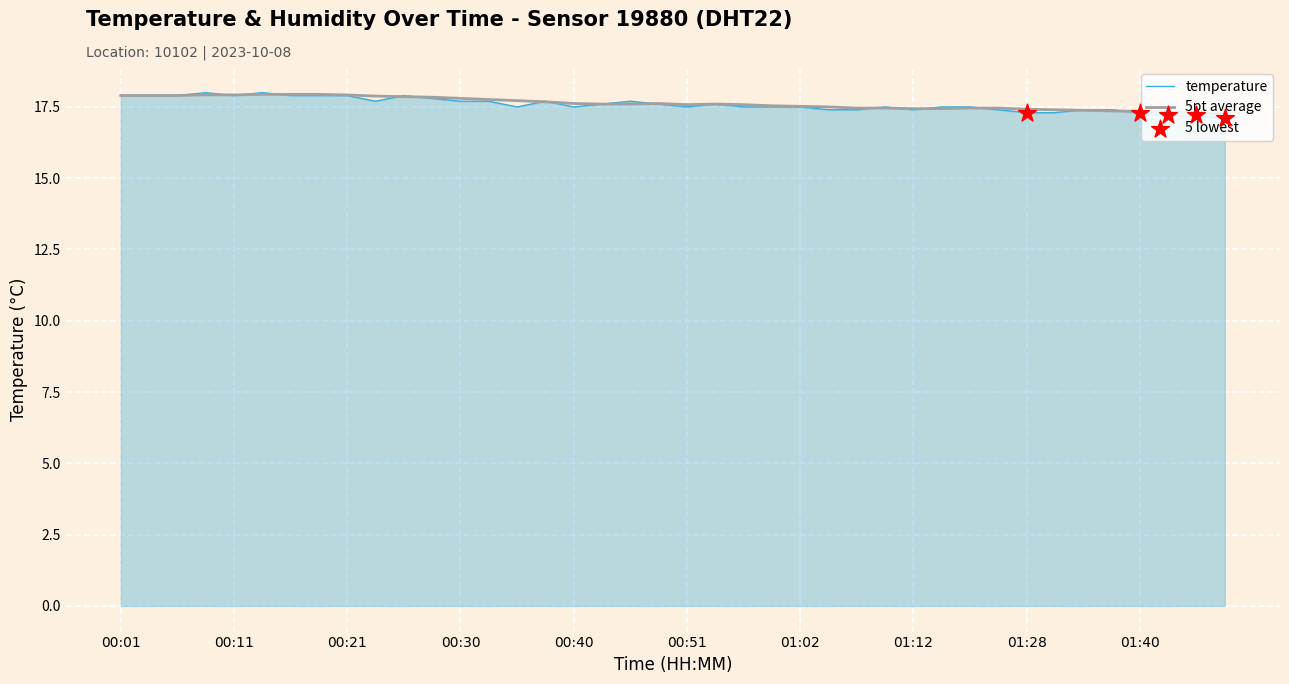

What is the minimum value for temperature?

17.1